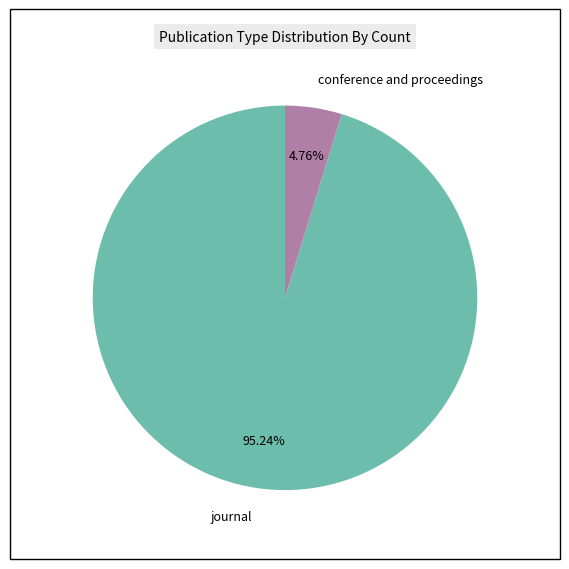

Does any single category account for the majority?

Yes